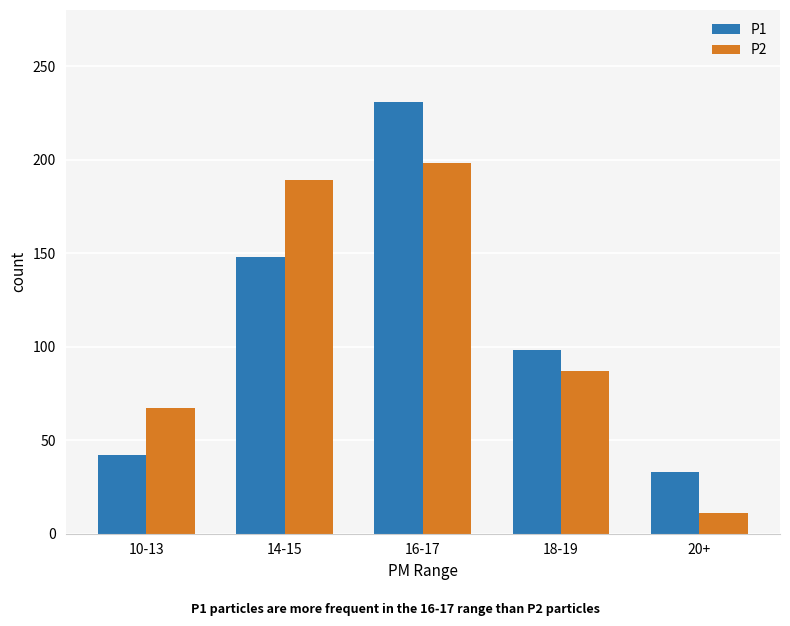

What is the approximate value of P1 at 18-19, to the nearest 50?

100